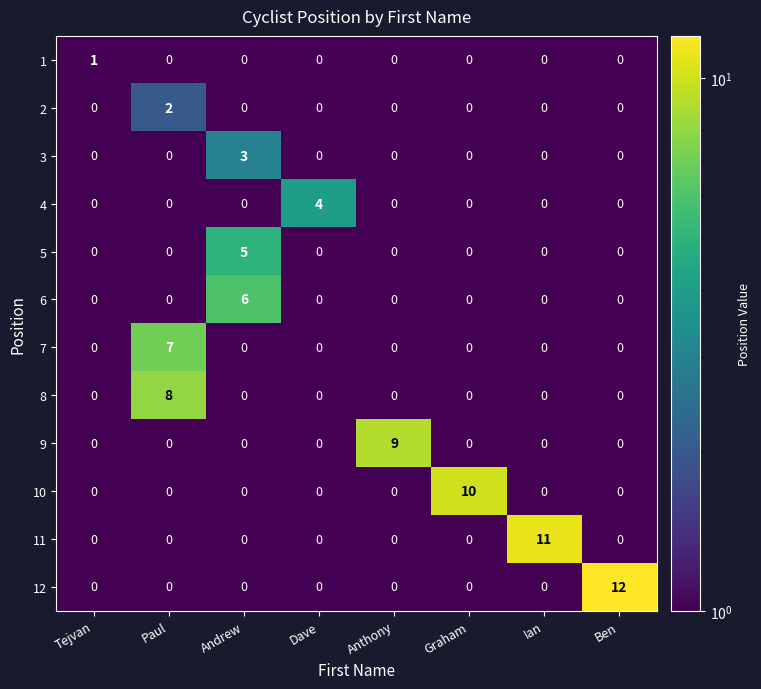

At which category does the chart reach its peak across all series?

Ben